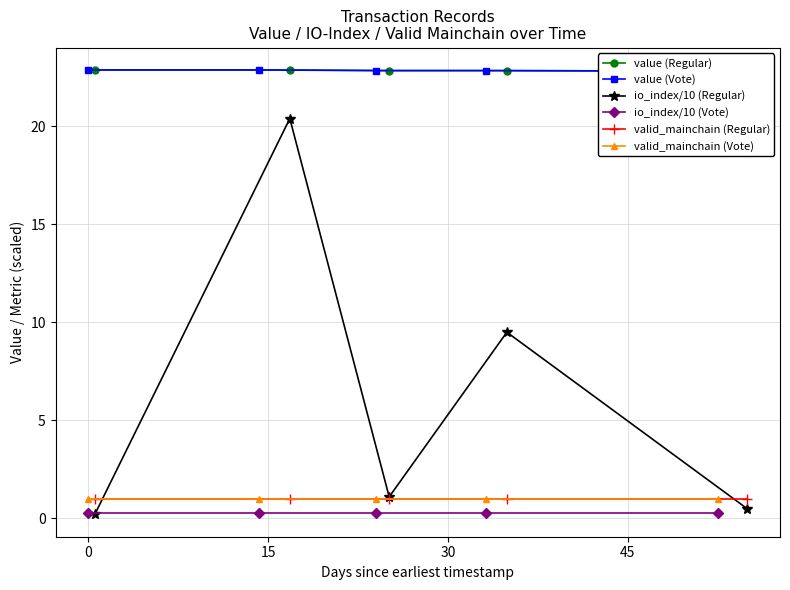

Count the number of data series in this chart.

6